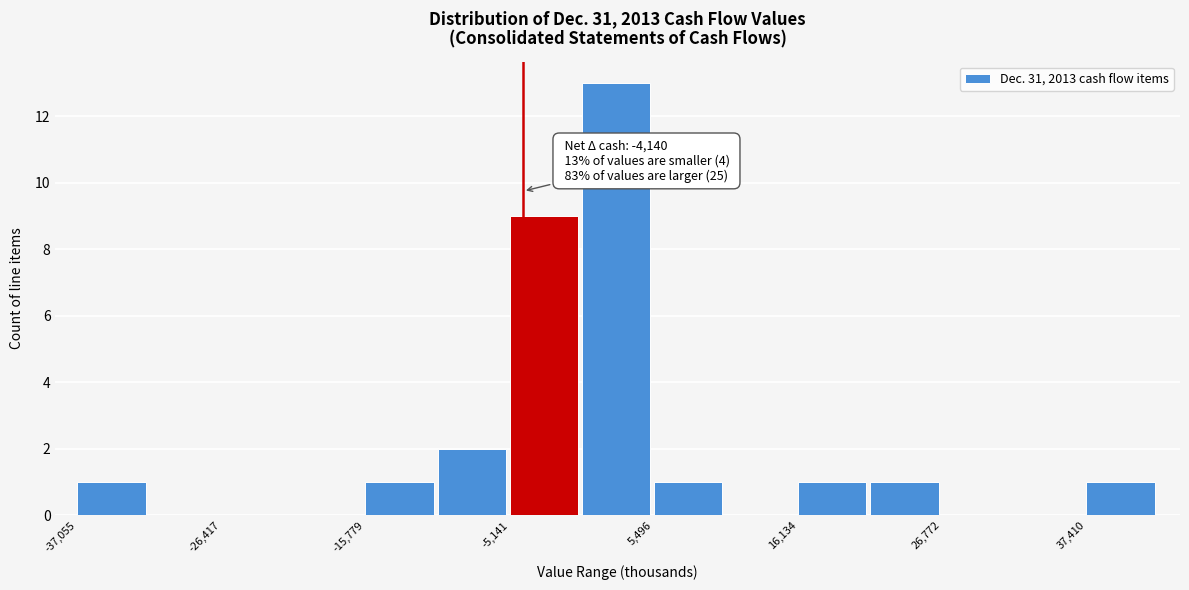

Read against the x-axis, roughly where is the centre of the tallest bar?

2000